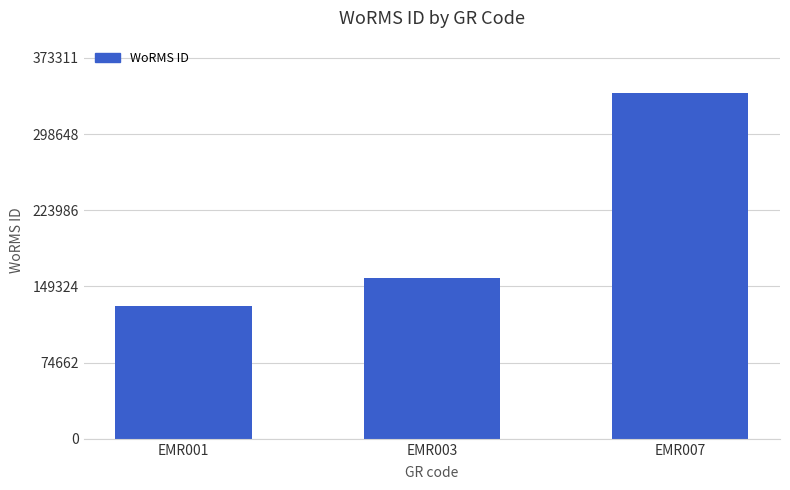

What is the difference between the values at EMR001 and EMR003?

27552